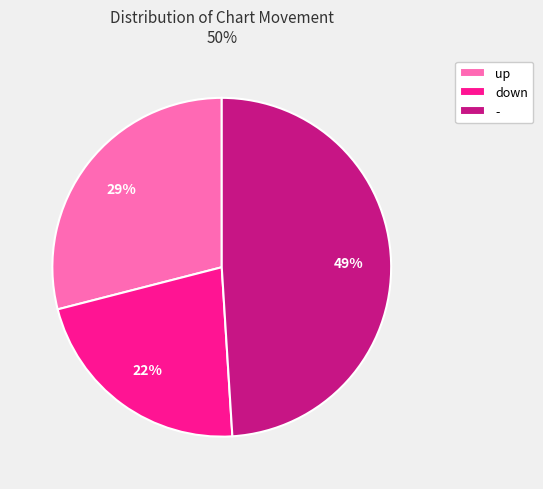

To the nearest percent, what is the difference between the down and - slice percentages?

27%